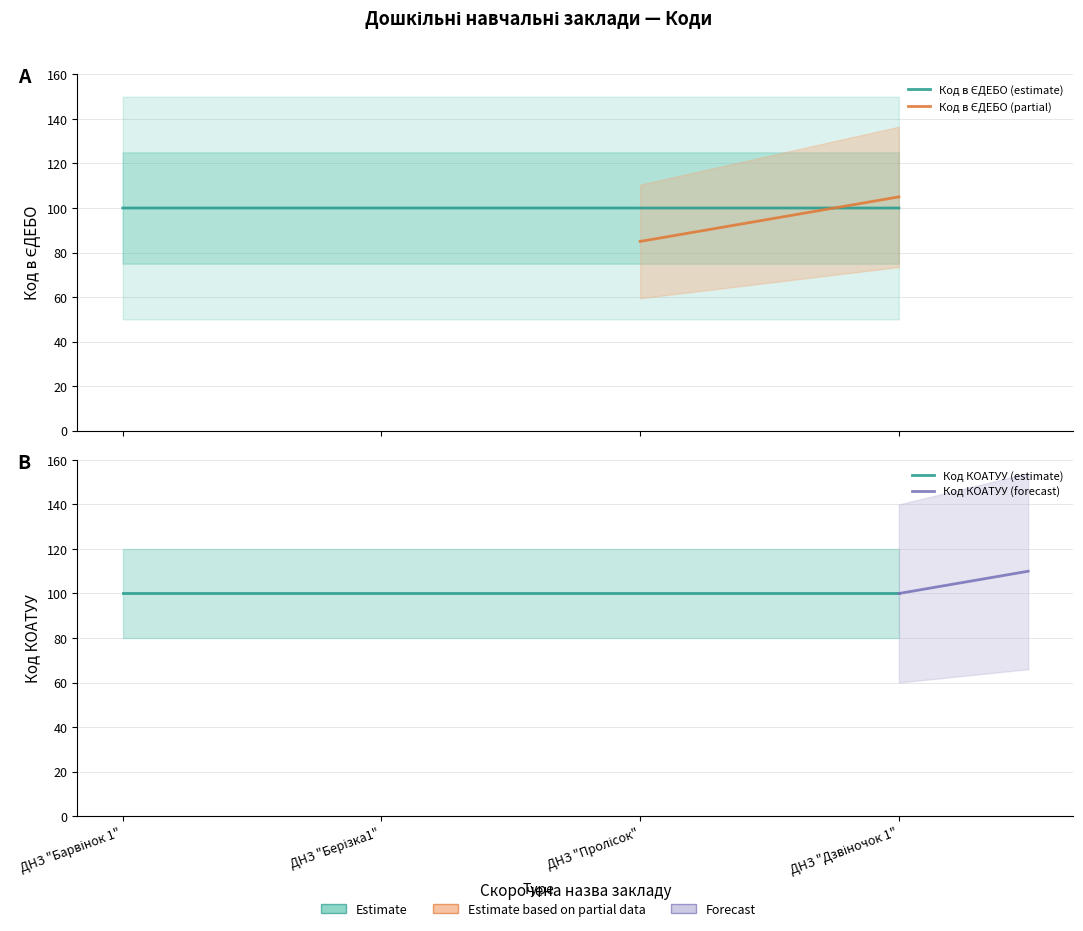

Between ДНЗ "Барвінок 1" and ДНЗ "Дзвіночок 1", which is larger?

ДНЗ "Дзвіночок 1"